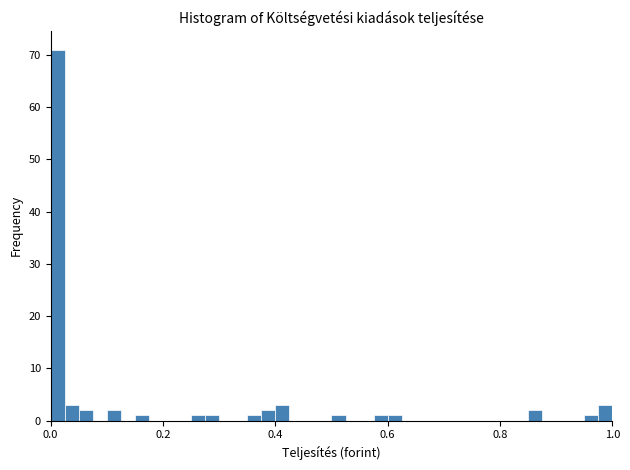

Around what value on the x-axis is the tallest bar? Give the approximate position of its centre, as read against the axis.

0.02